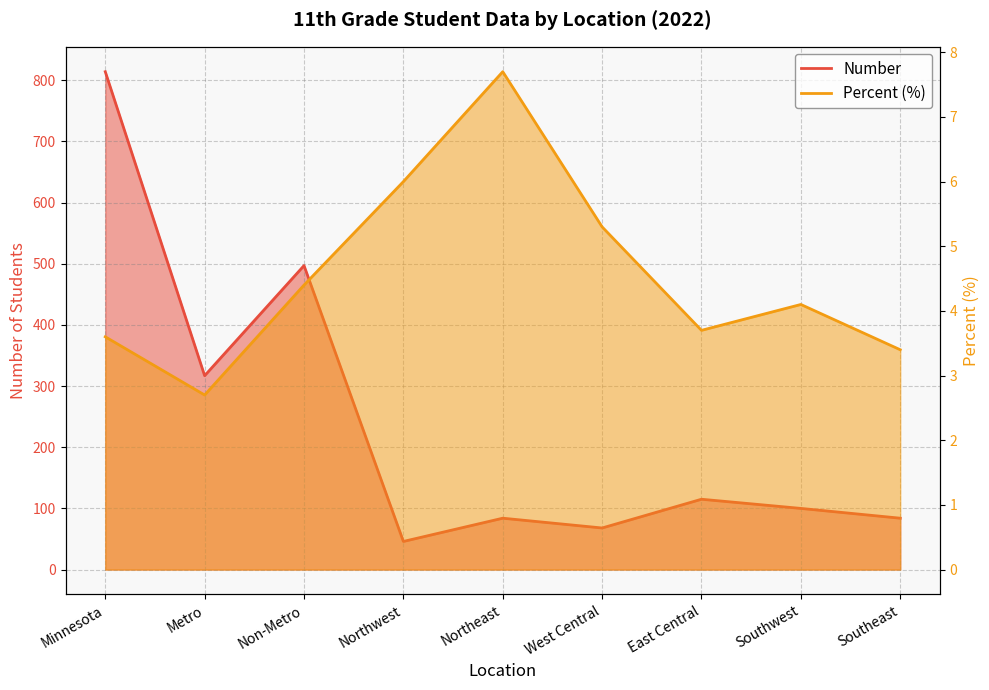

Rank the series by their maximum value, from lowest to highest.

Percent, Number